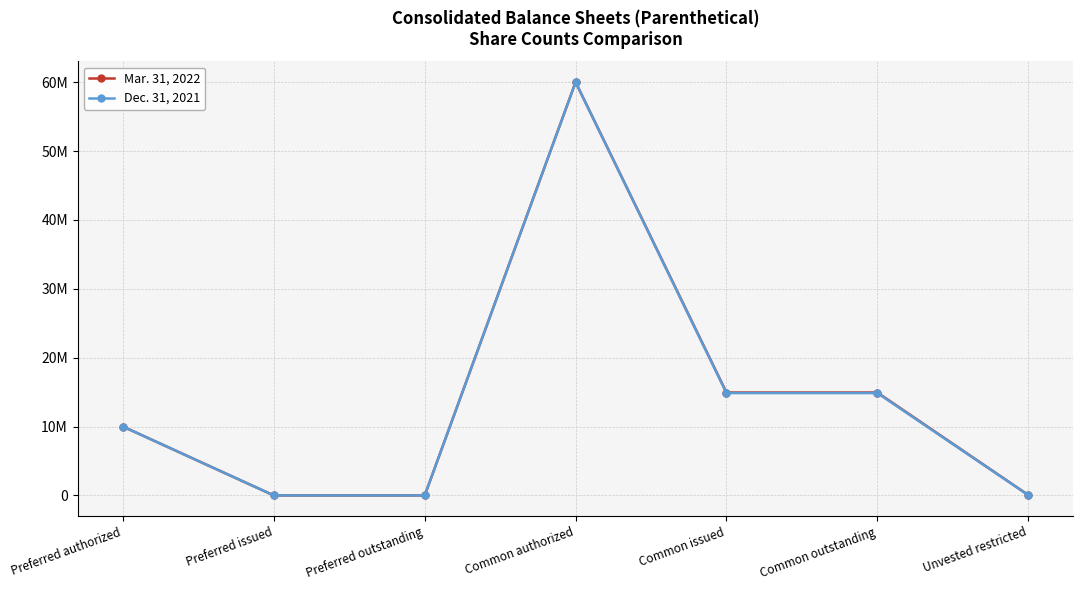

What is the difference between the highest and lowest values at Unvested restricted?

13538